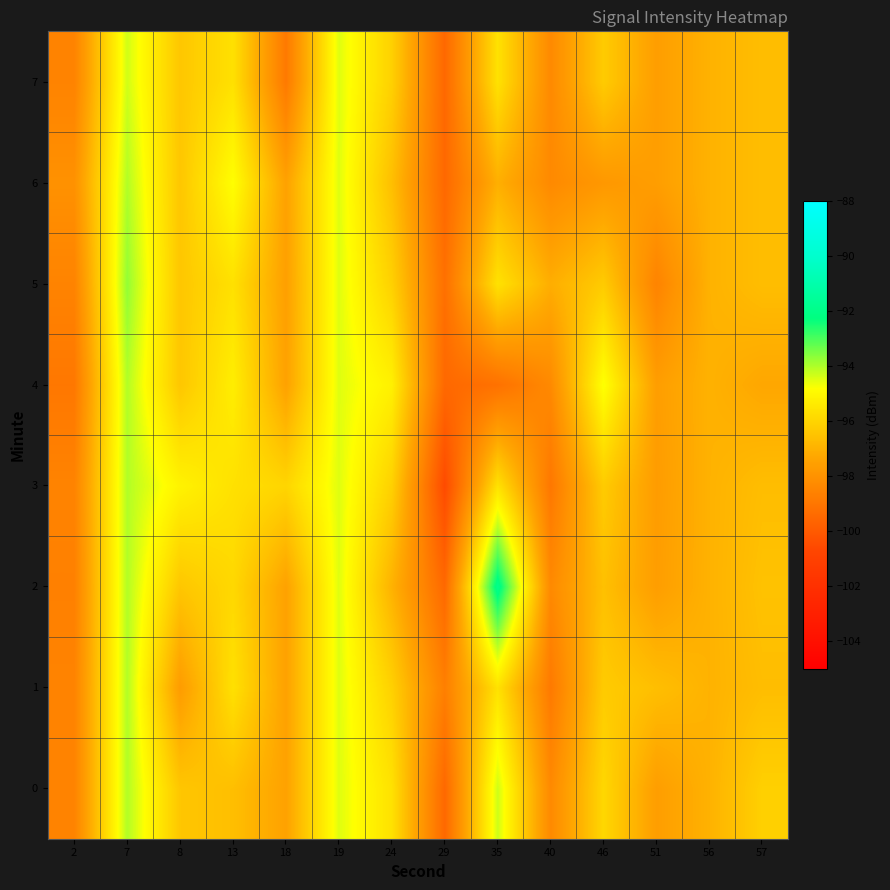

Which series has the largest range (max minus min)?

row_2